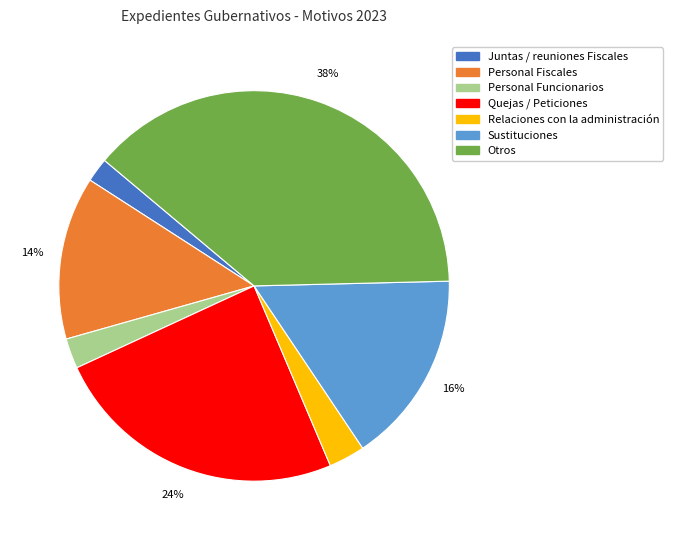

Combined, do Juntas / reuniones Fiscales and Relaciones con la administración account for over 50%?

No